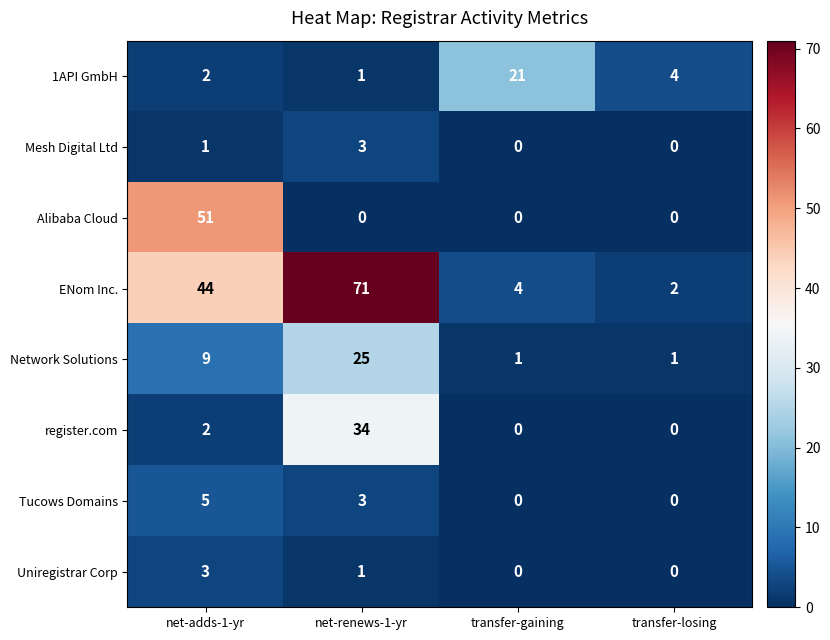

What is the sum of all register.com values?

36